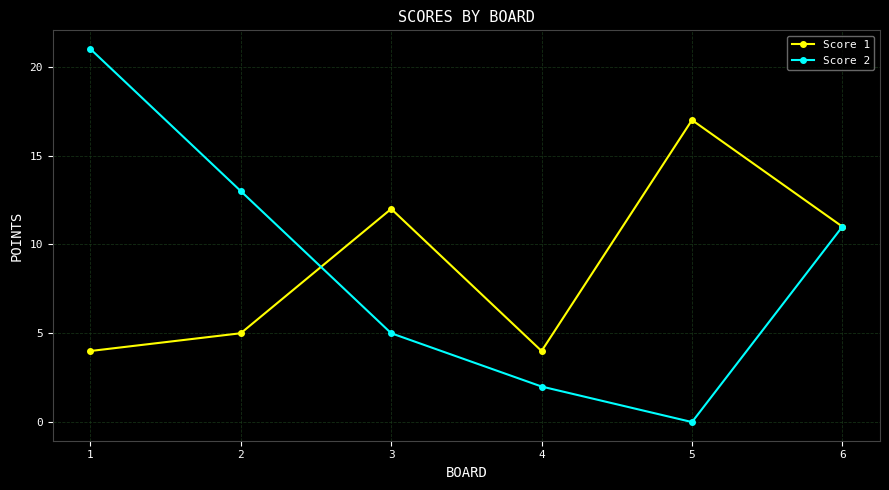

True or false: Score 2 has more than 0 points higher than both neighbors.

False